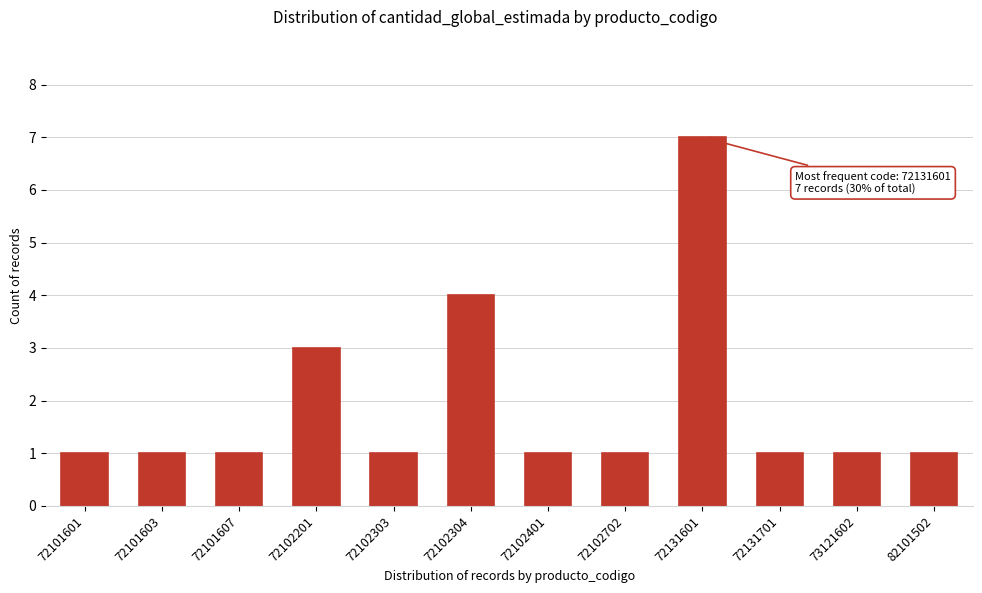

Reading right to left, list all the values displayed in this chart.

82101502=1	73121602=1	72131701=1	72131601=7	72102702=1	72102401=1	72102304=4	72102303=1	72102201=3	72101607=1	72101603=1	72101601=1